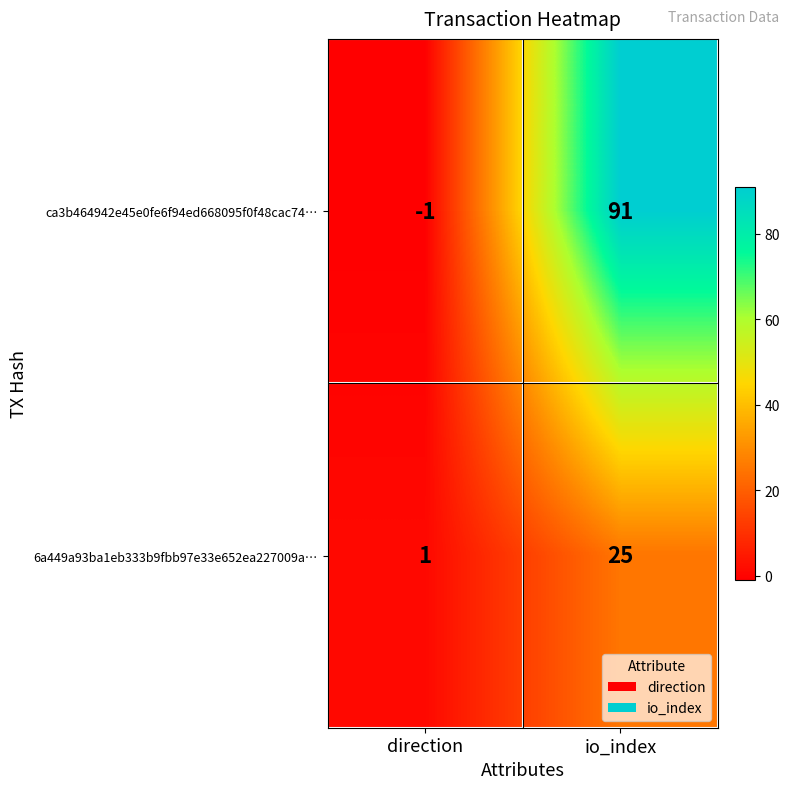

Where is ca3b464942e45e0fe6f94ed668095f0f48cac74… nearest to the value 45?

direction